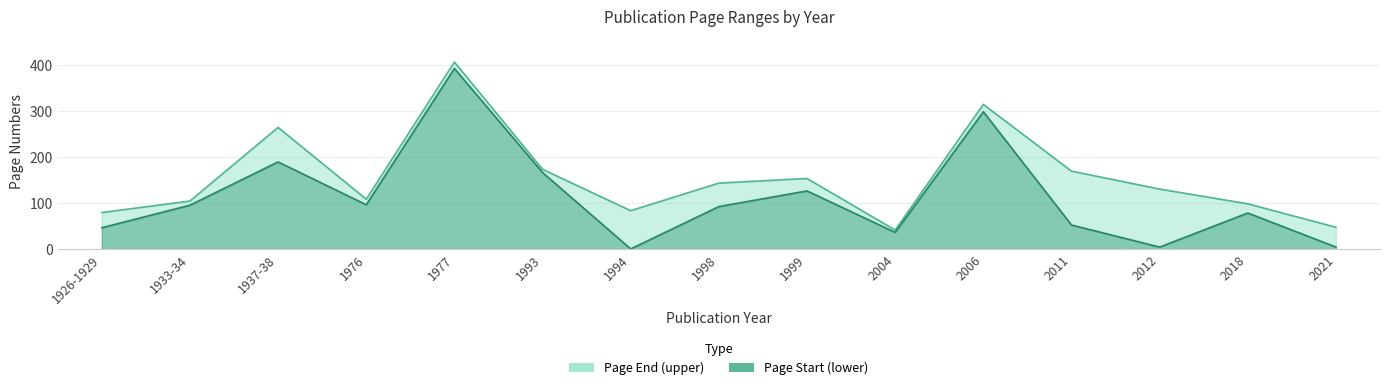

True or false: Page Start and Page End cross at least once.

False